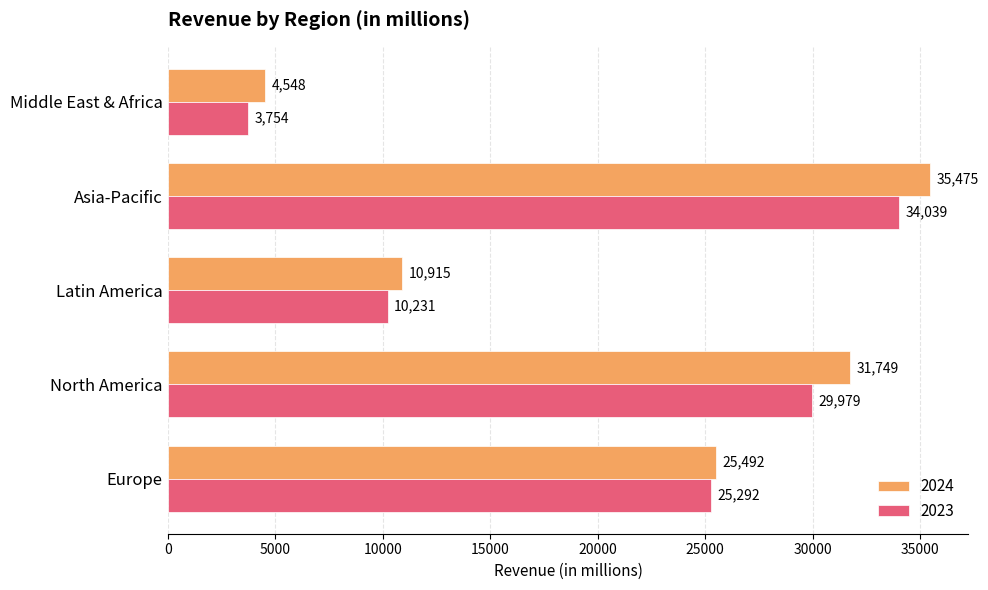

What is the total value across all series at Asia-Pacific?

69514